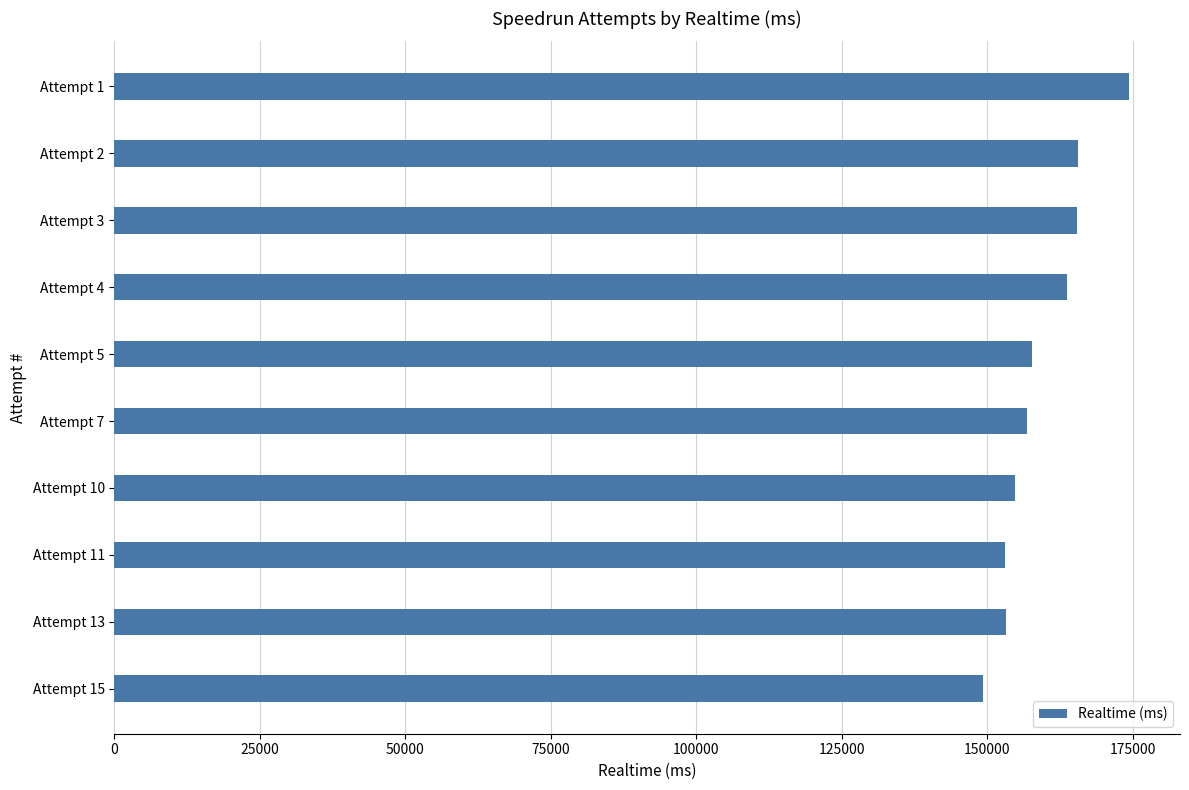

What value does the data have at Attempt 4?

163662